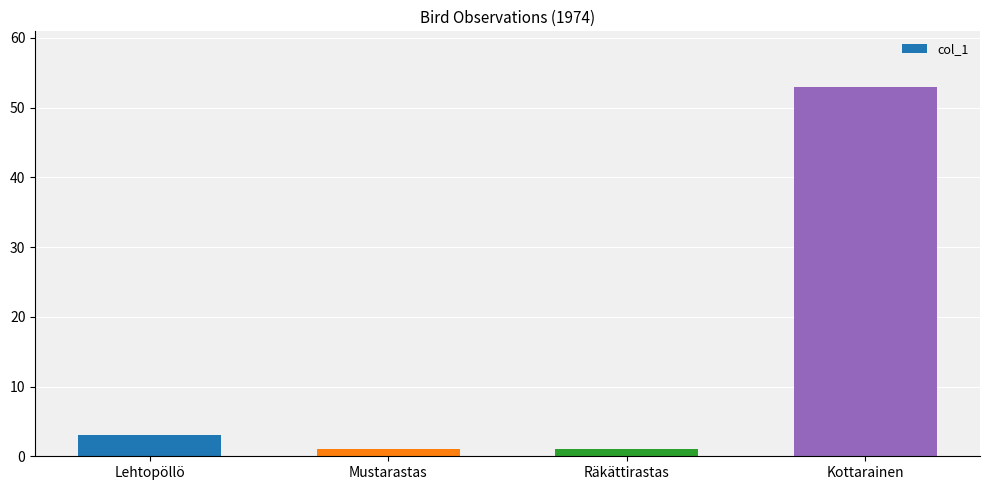

The chart shows a value of 1 at Mustarastas. True or false?

True